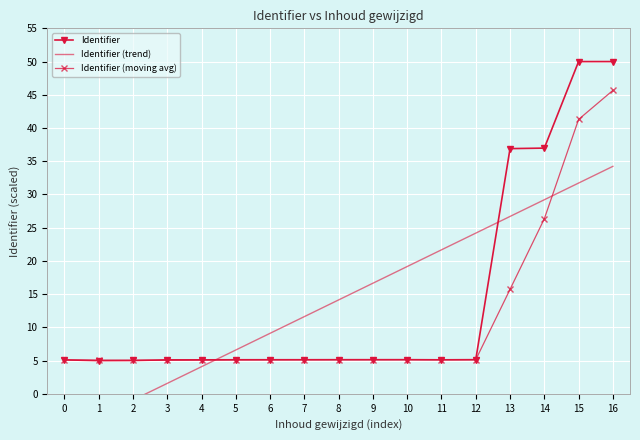

How many lines are shown in the chart?

3